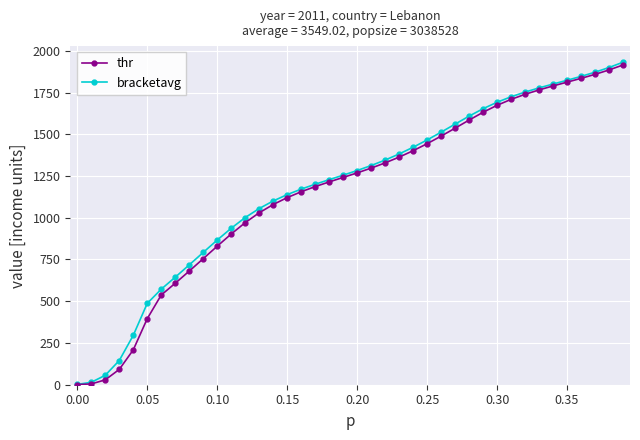

How many data points does each series have?

40